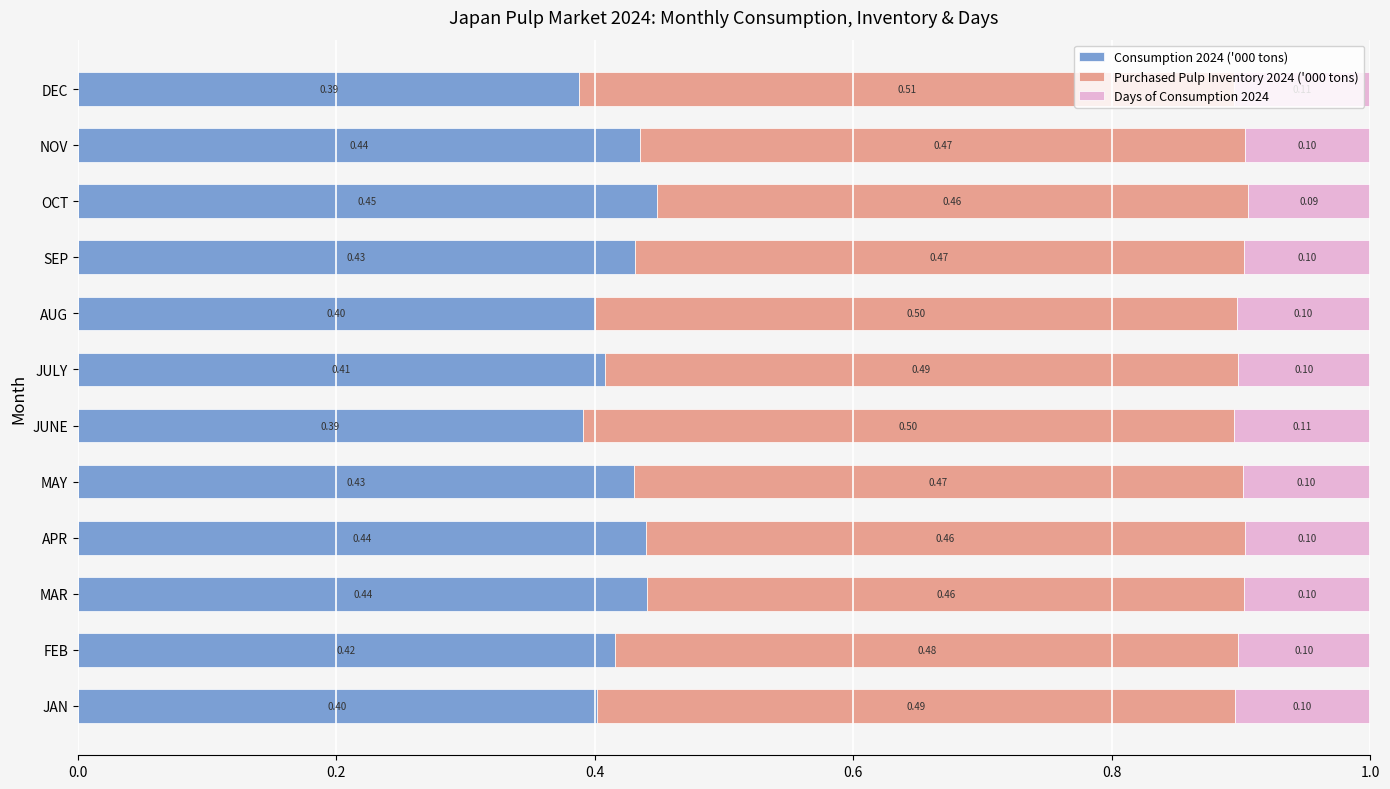

What is the minimum value for Consumption 2024 ('000 tons)?

0.4